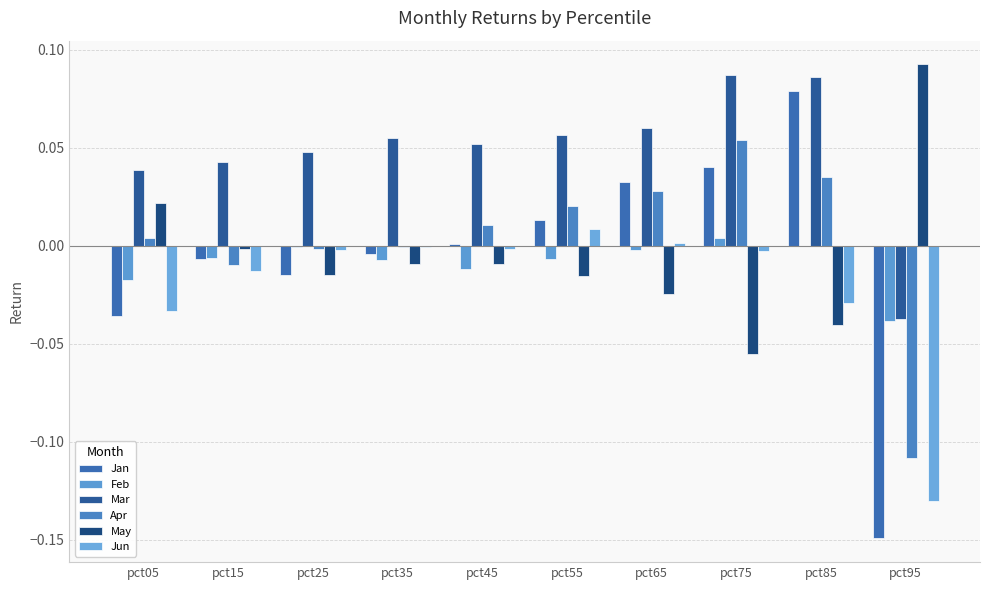

Are the bars horizontal?

No